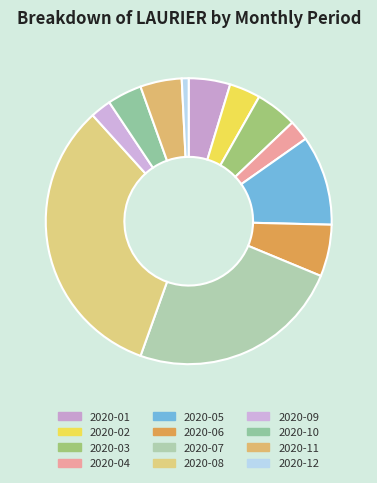

Does any single category account for the majority?

No